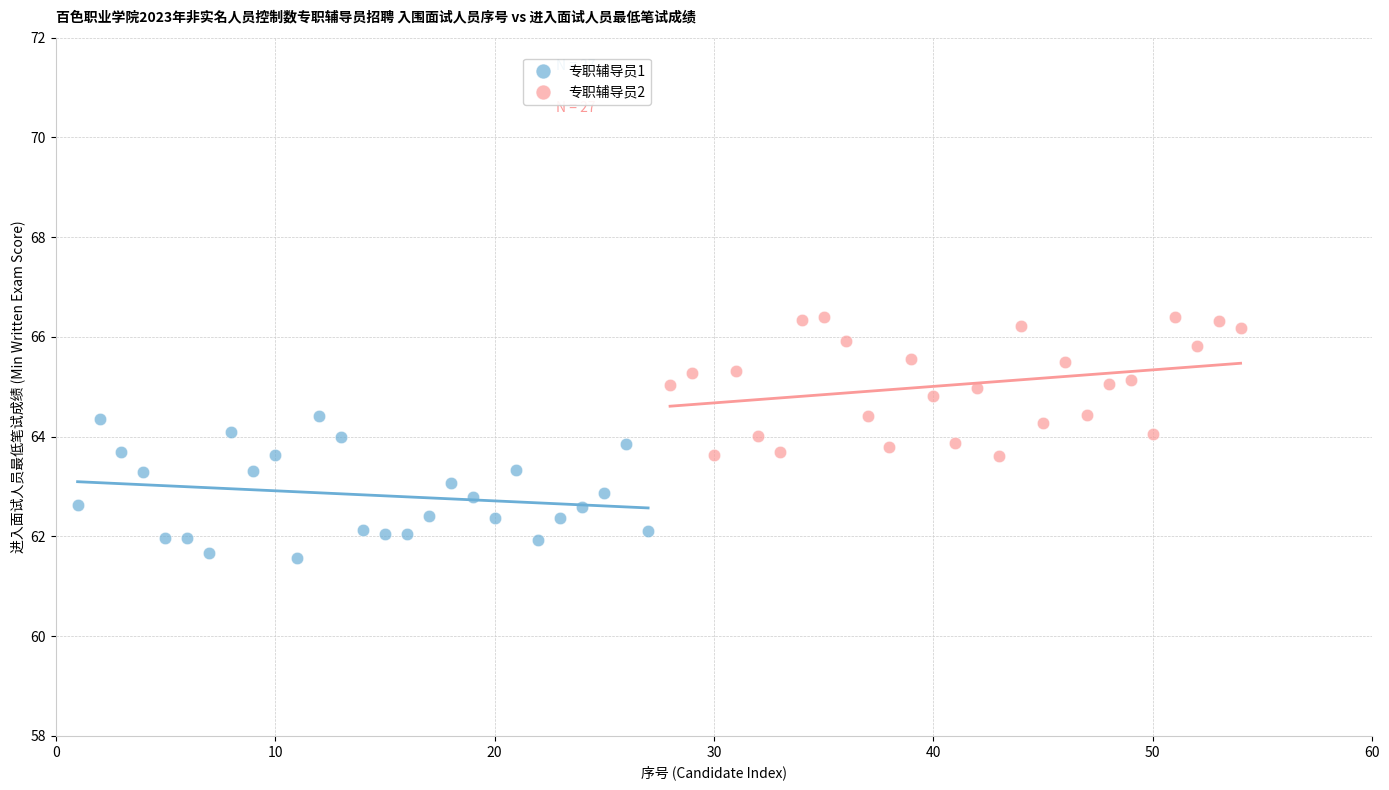

Which series contains the lowest Y value?

专职辅导员1